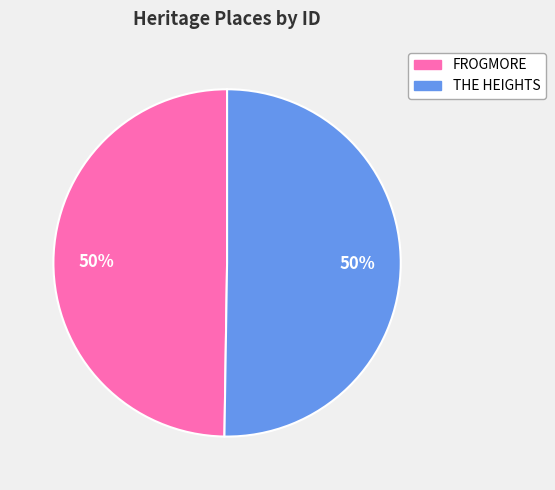

To the nearest percent, what is the combined percentage of FROGMORE and THE HEIGHTS?

100%